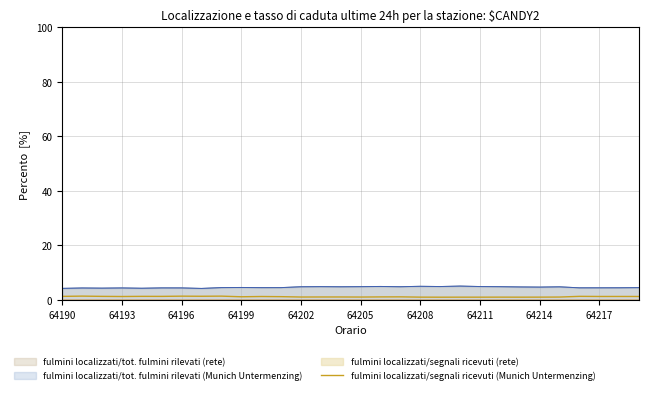

What is the difference between the second highest and second lowest values?

0.4